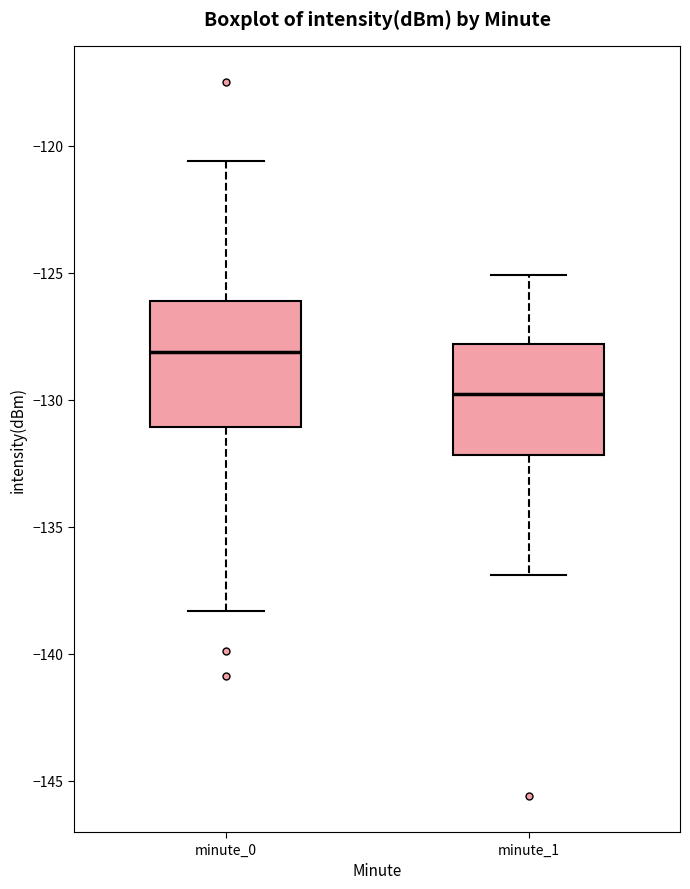

Comparing the boxes themselves (not the whiskers), which one is the tallest?

minute_0